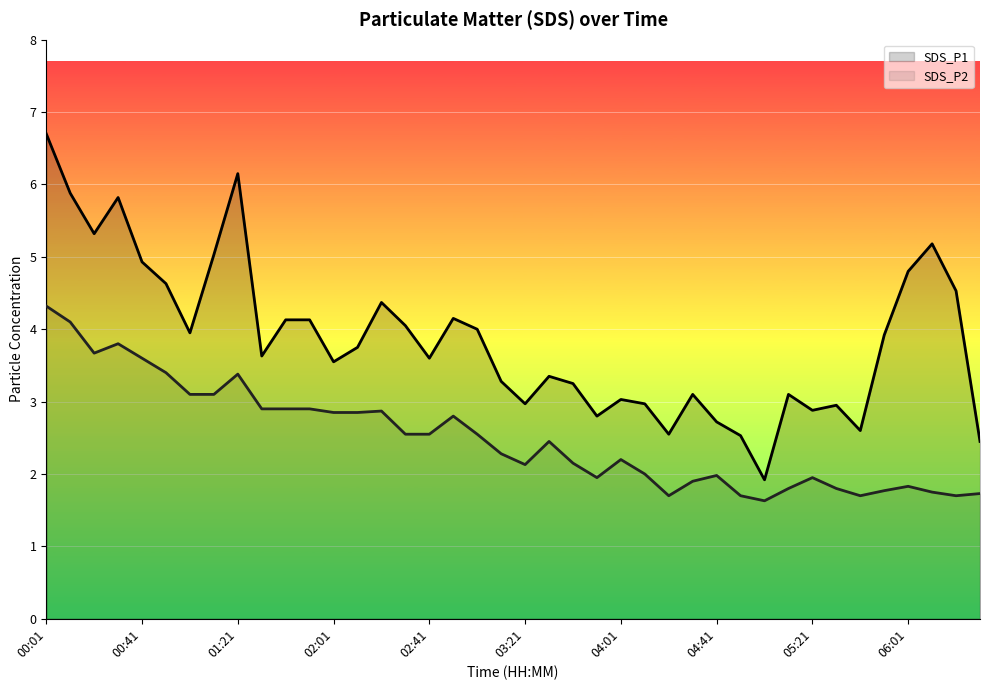

Where does the SDS_P1 series first go above 3?

00:01